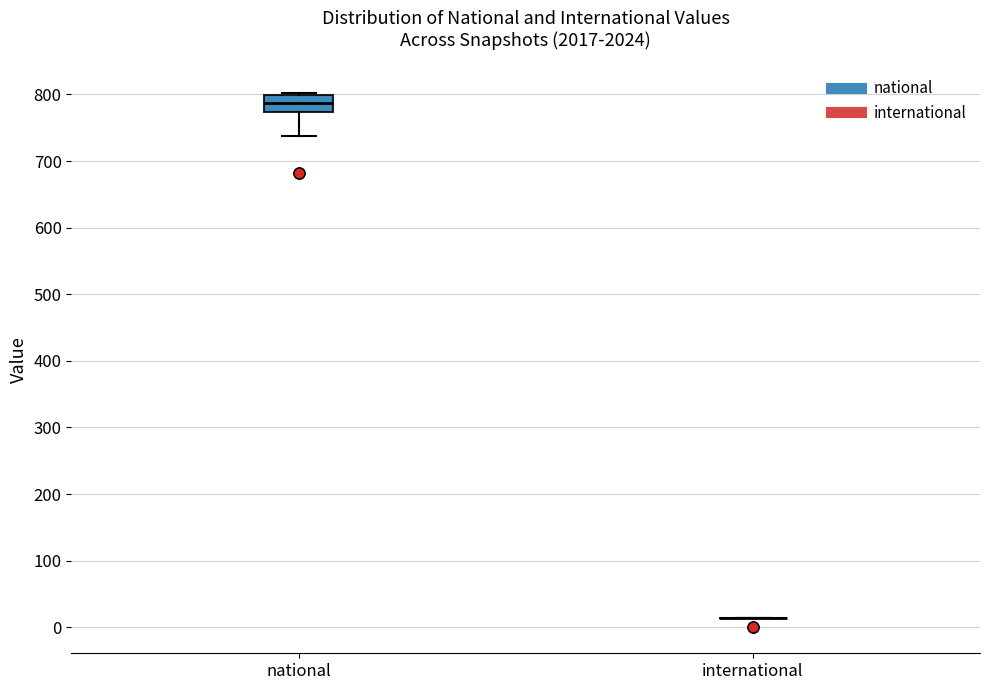

Reading left to right, transcribe this box plot: for each box, give where its median line is, the range the box spans, and where its two whiskers end, as read against the y-axis. The values are not printed on the chart, so give them approximately, as read against the axis.

national: median 790, box 770 to 800, whiskers 740 to 800
international: box collapsed to a line at 10, whiskers 10 to 10